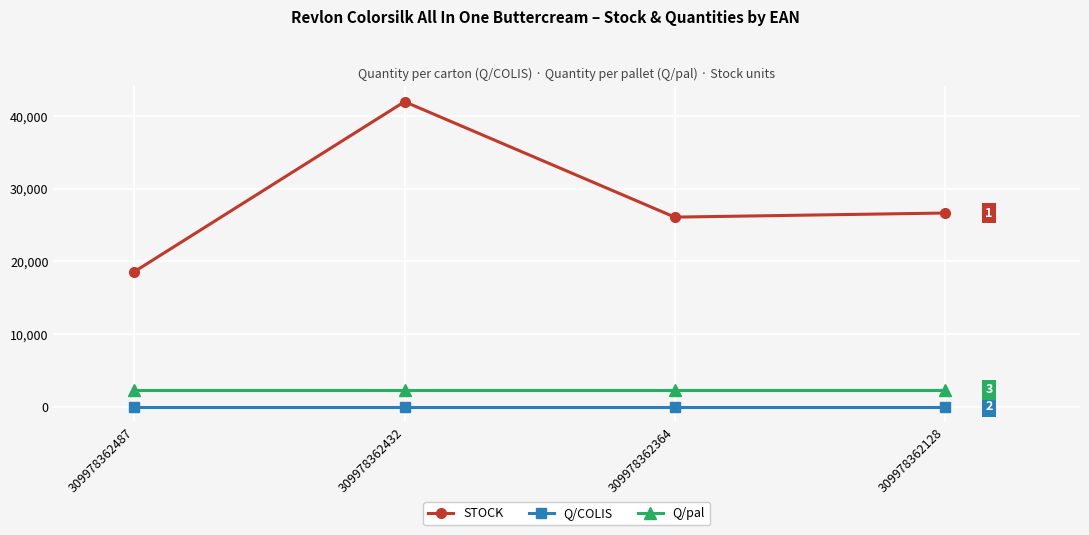

Which series has the largest total across all categories?

STOCK